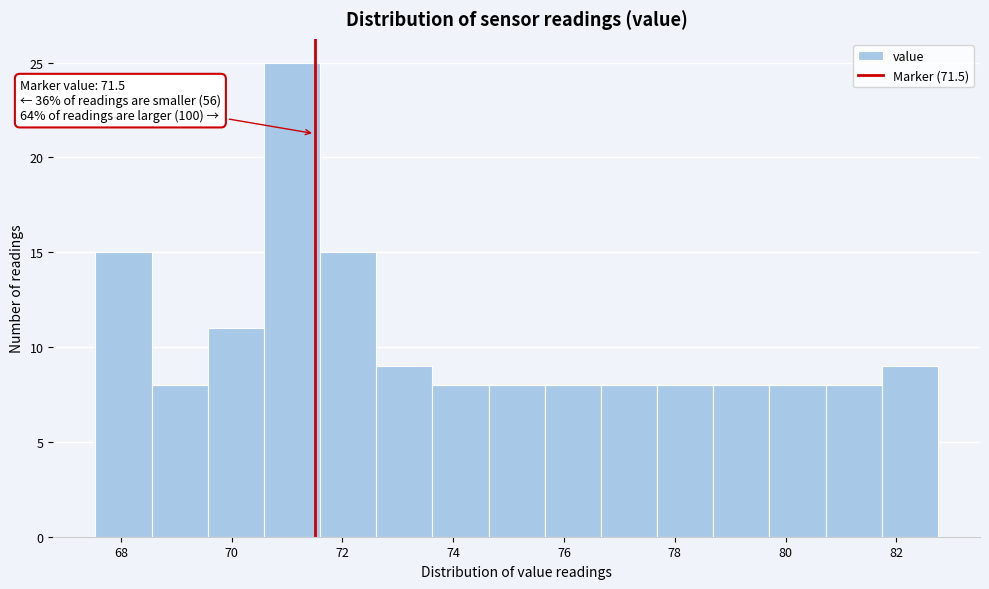

Which range on the x-axis has the tallest bar?

70.6 to 71.6